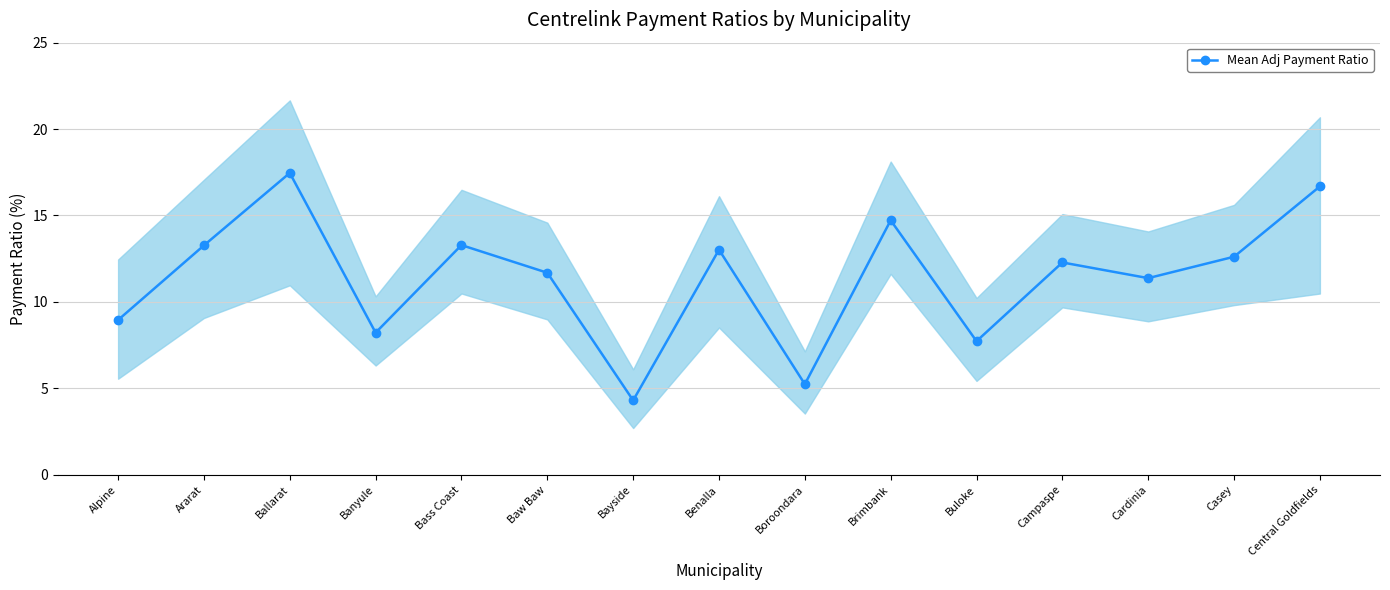

What is the change in value from Alpine to Cardinia?

+2.4